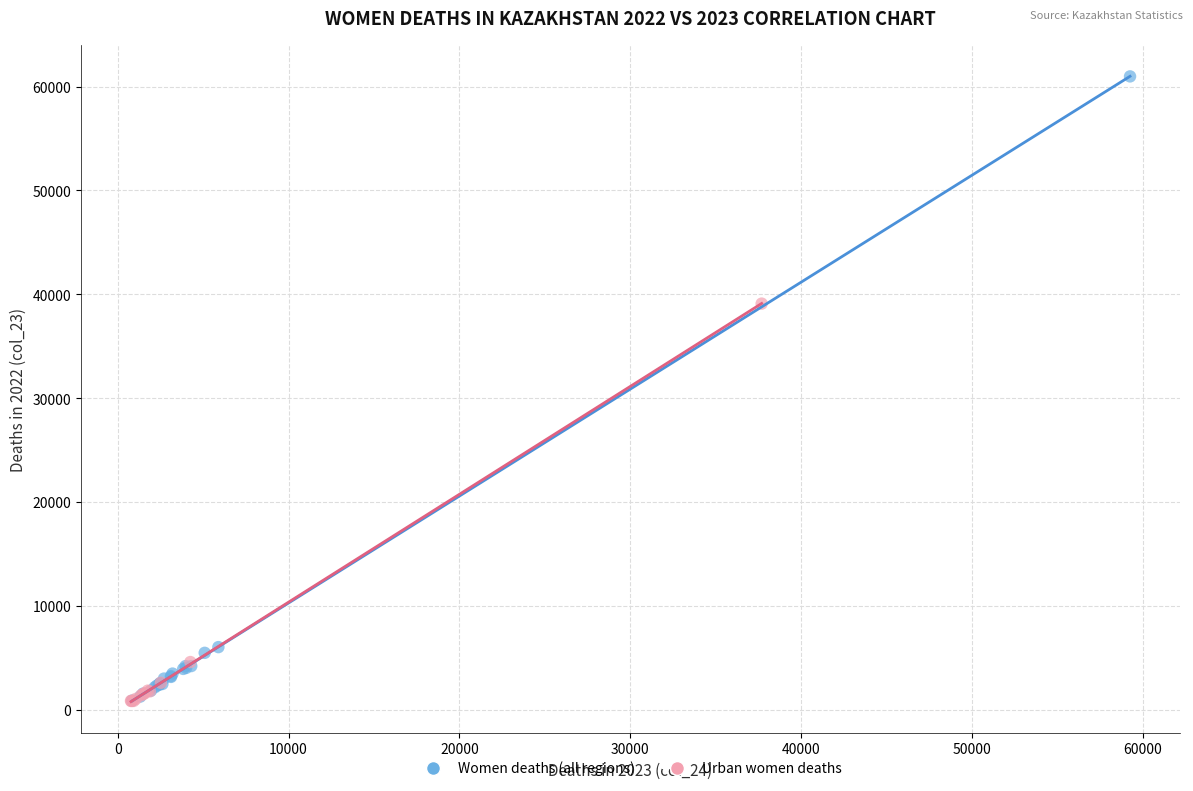

What are all the series names shown in the legend?

Women deaths (all regions), Urban women deaths